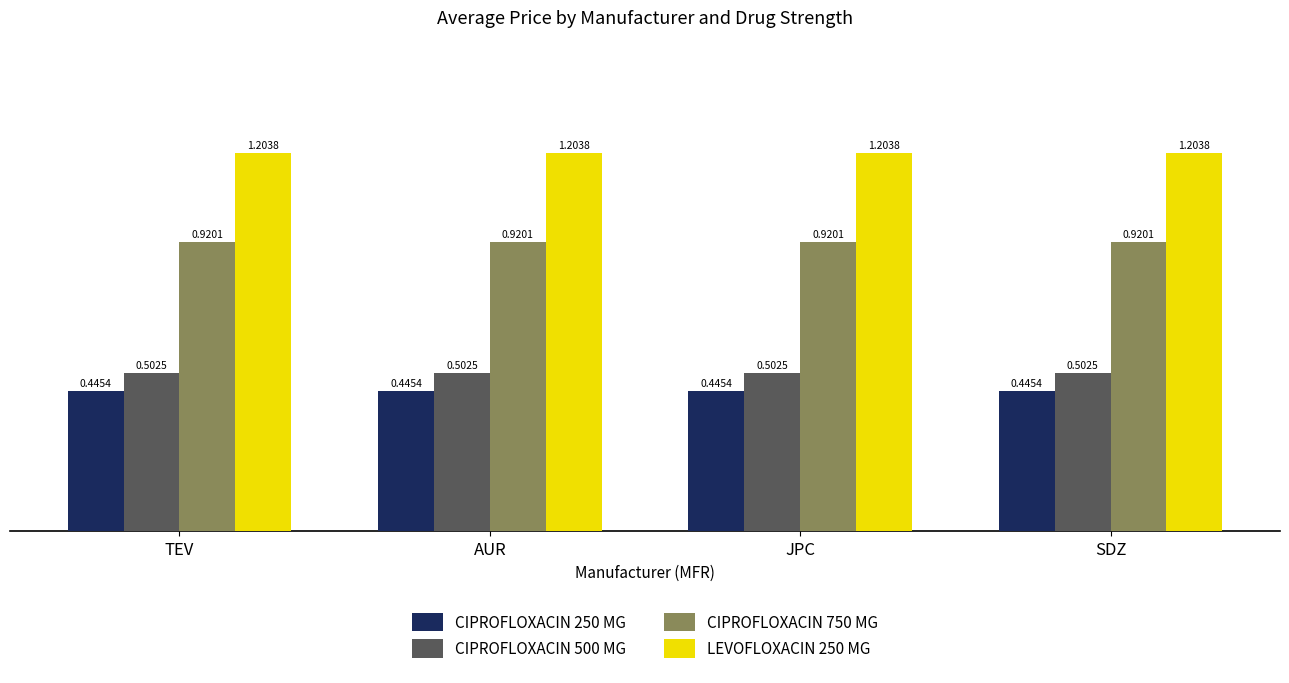

What is the difference between the highest and lowest values at JPC?

0.8